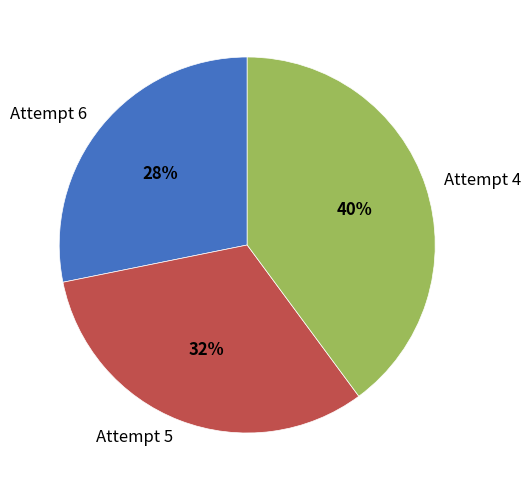

To the nearest percent, what is the difference between the largest and smallest slice percentages?

12%